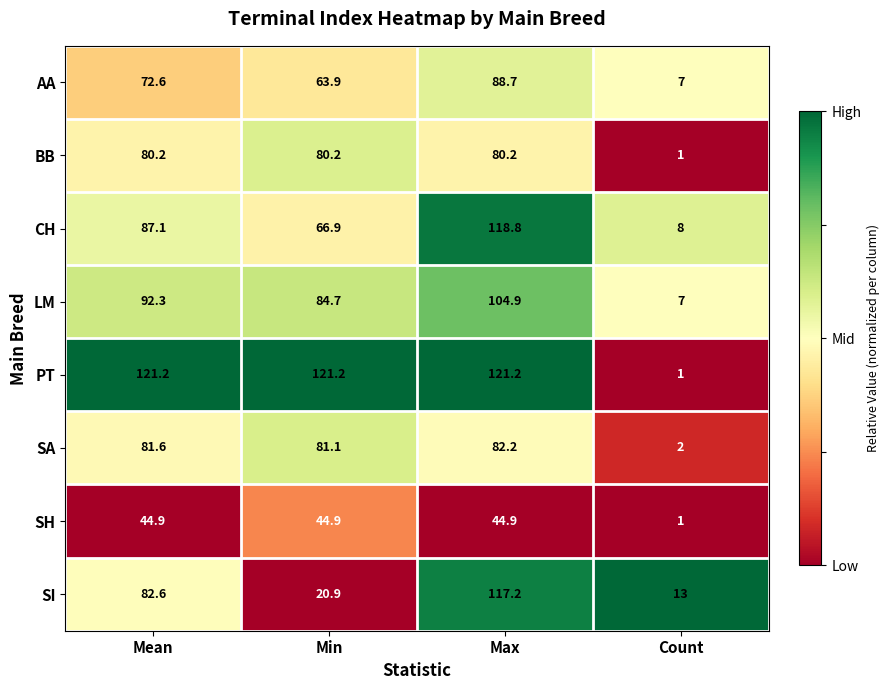

What is the maximum value shown in the chart?

121.2